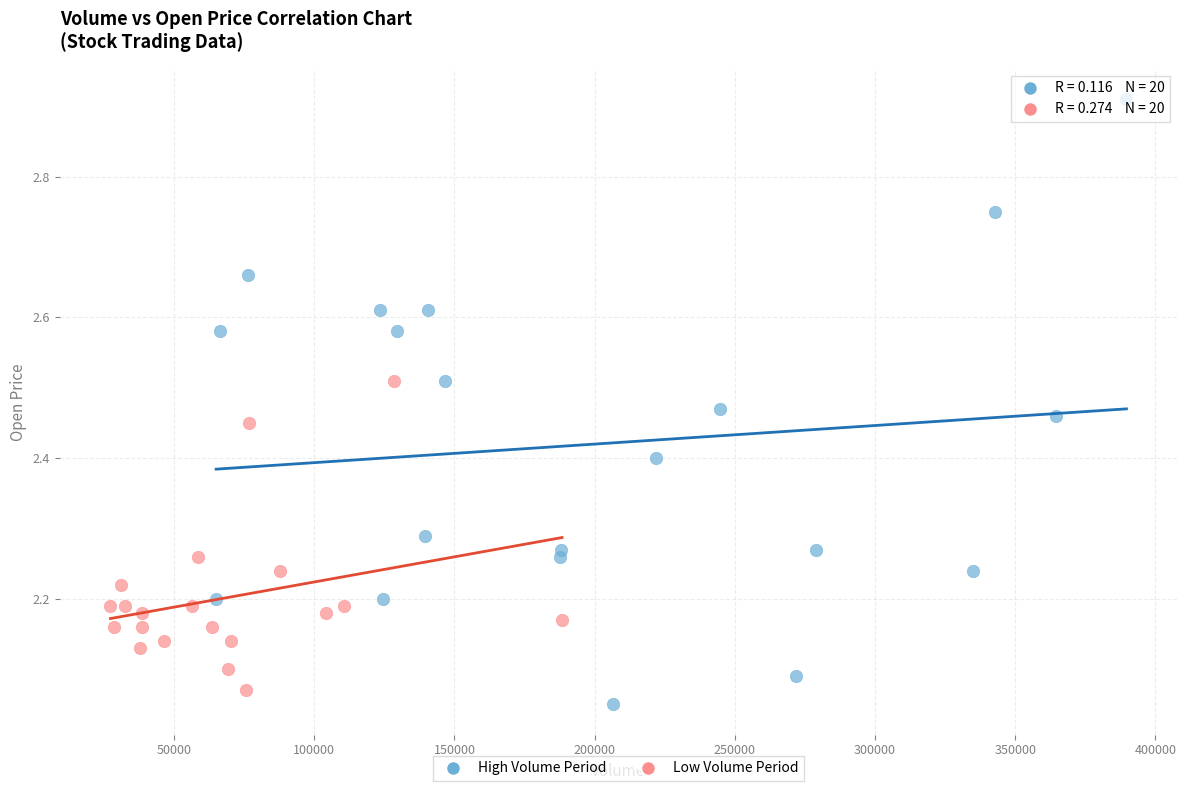

Which series contains the highest Y value?

High Volume Period